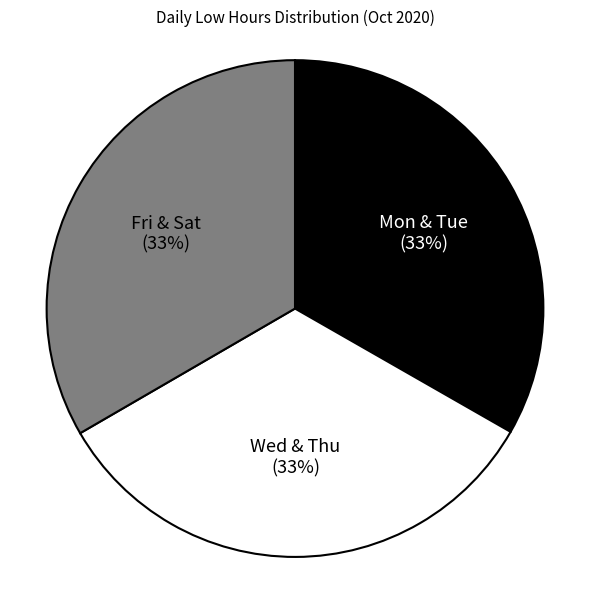

Does any single category account for the majority?

No